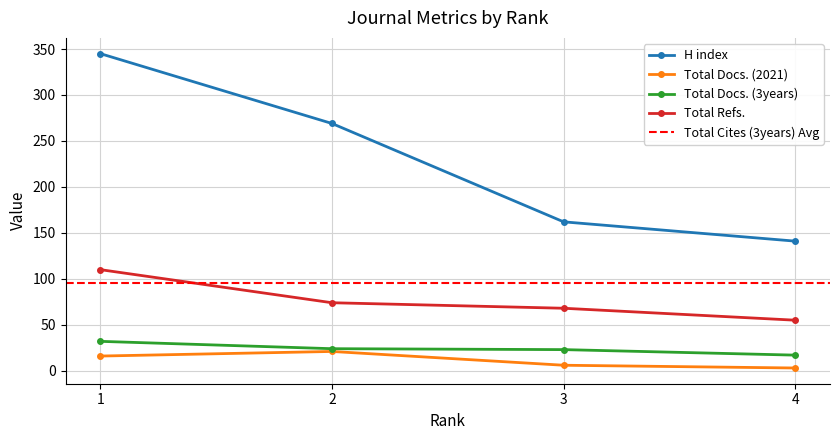

What is the greatest value displayed?

345